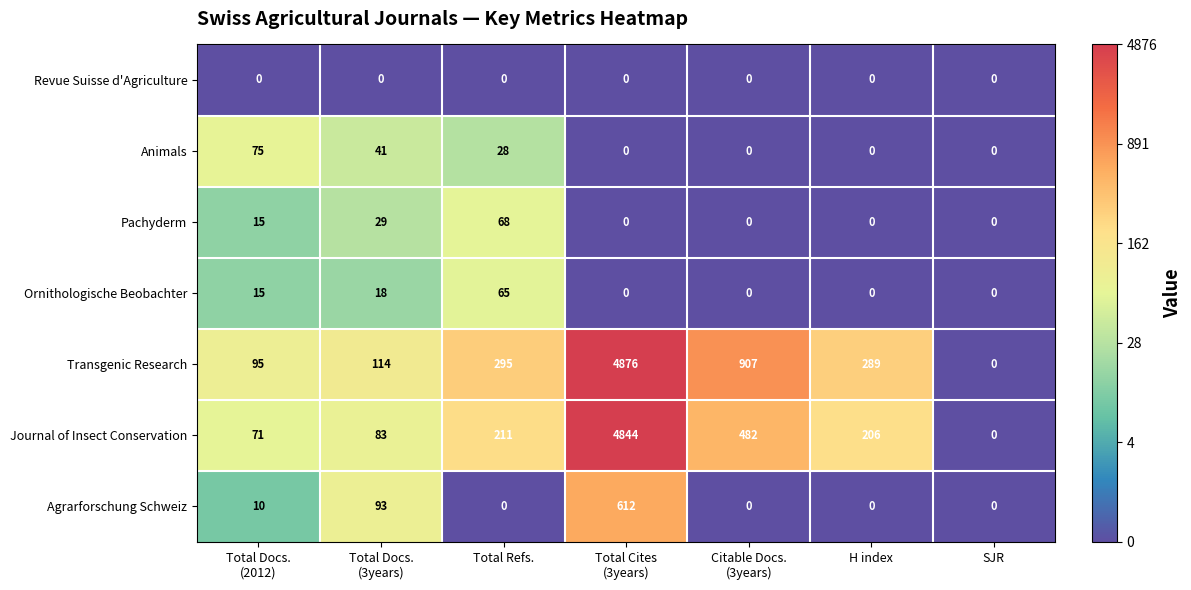

Which series has the largest total across all categories?

Transgenic Research